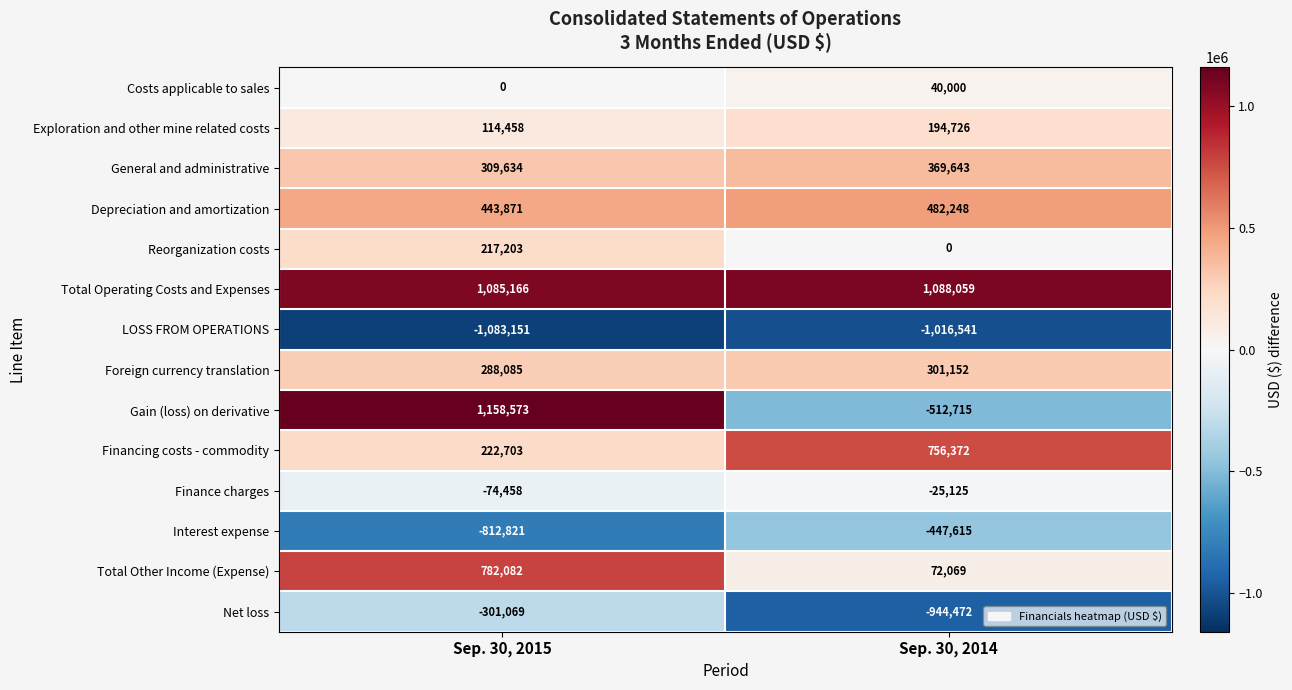

At which category does the chart reach its peak across all series?

Sep. 30, 2015